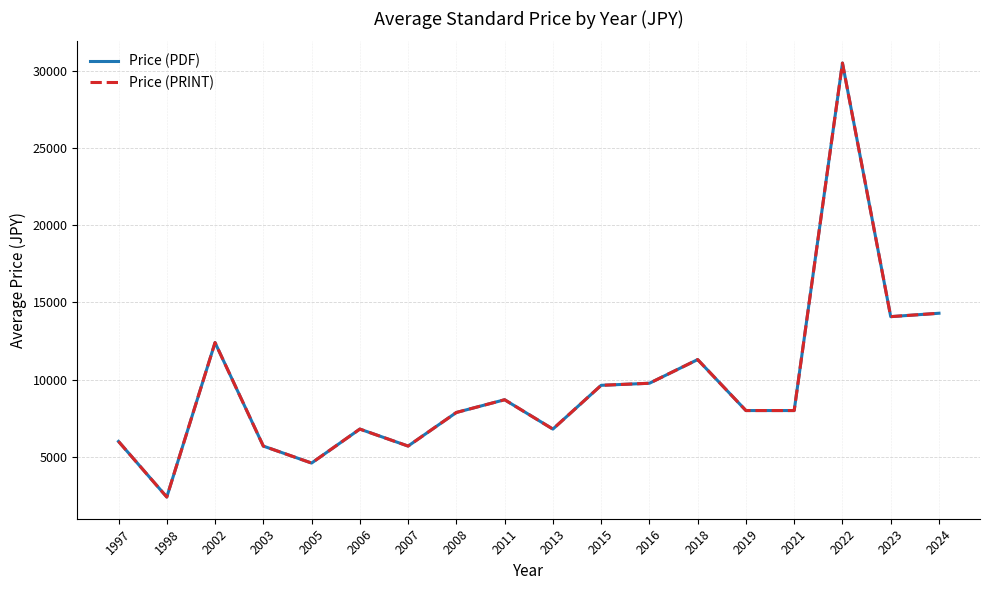

True or false: Price (PDF) and Price (PRINT) cross at least once.

False